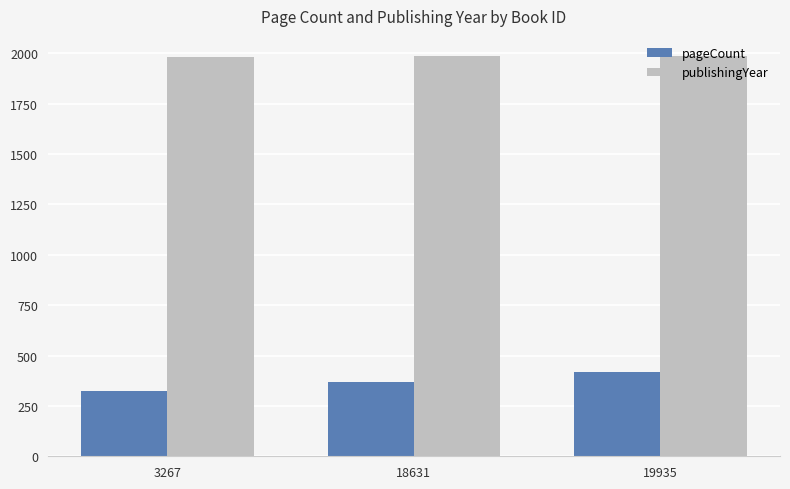

True or false: pageCount has a value of 478 at 3267.

False